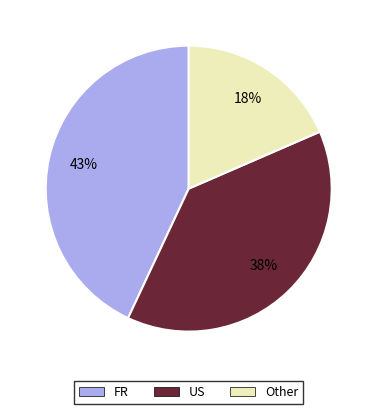

Is there any slice that represents more than half of the pie?

No